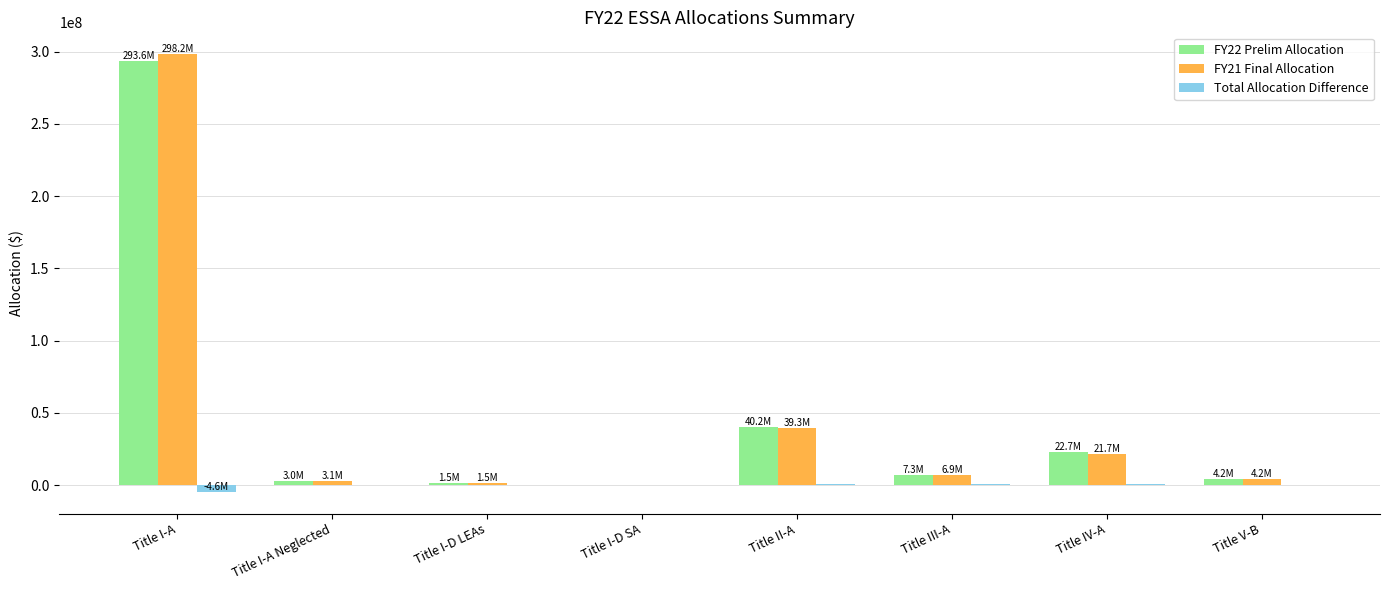

What is the sum of all Total Allocation Difference values?

-2448542.8